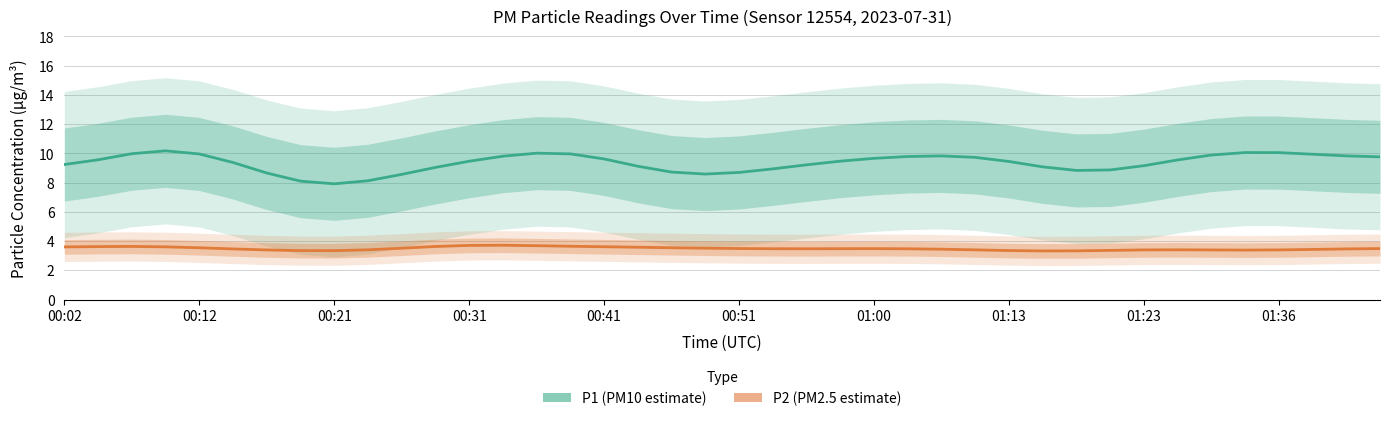

Does the chart have visible grid lines?

Yes